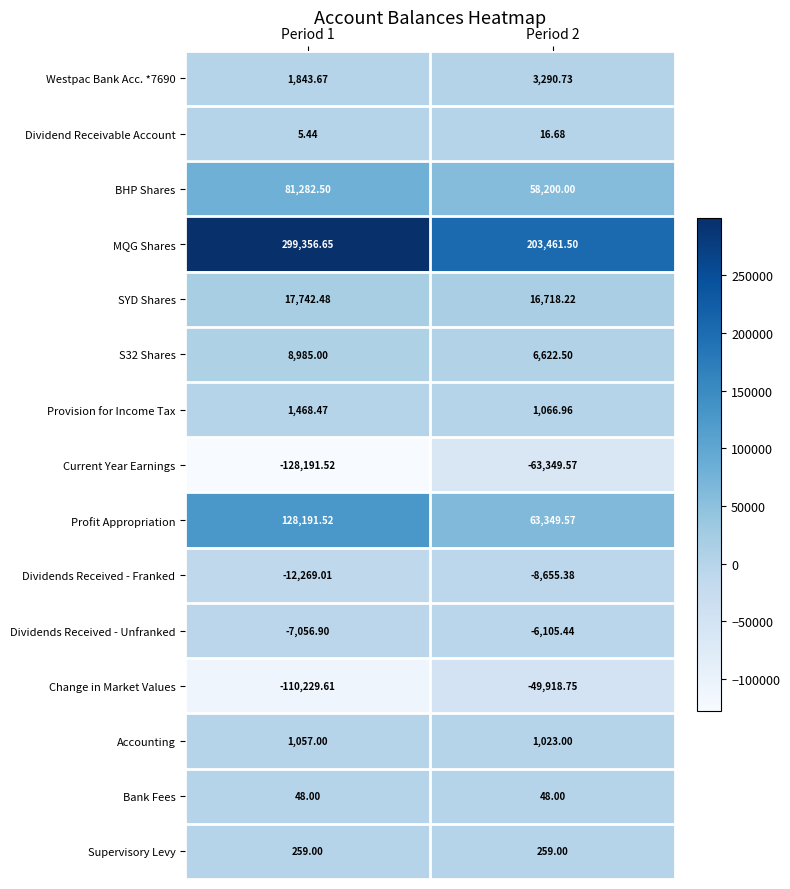

Is the value of Change in Market Values at Period 2 greater than the value of Current Year Earnings at Period 2?

Yes